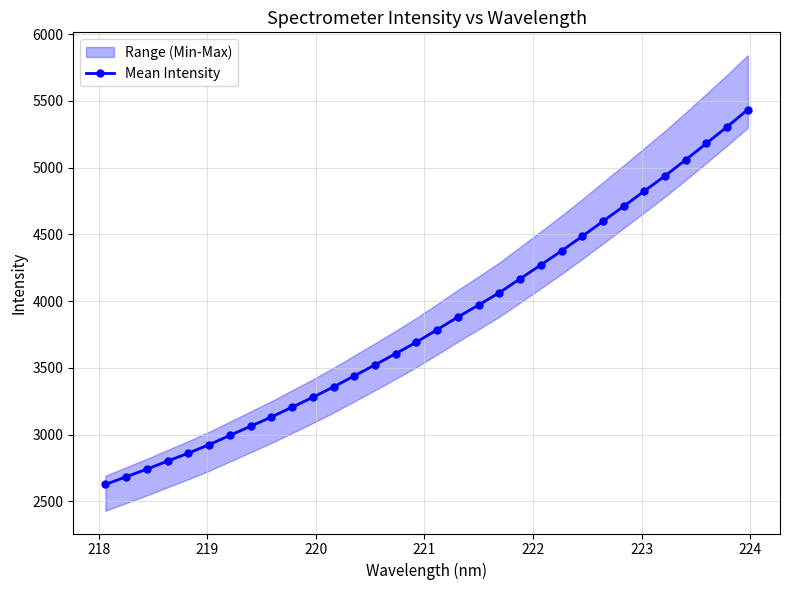

What is the value of the Mean Intensity point at the 14th from the left?

3522.5